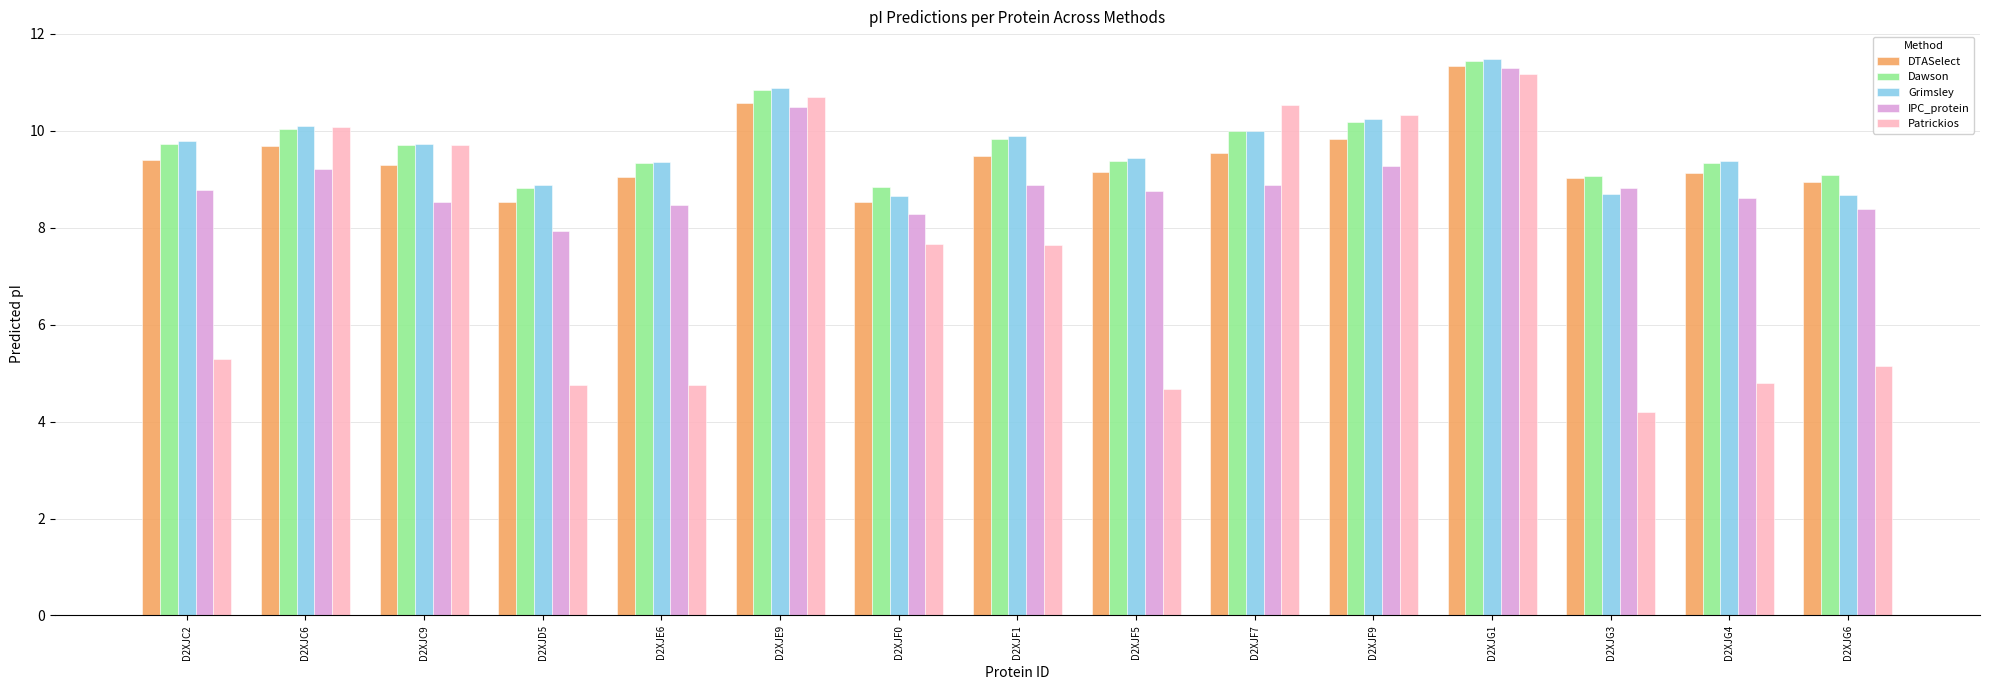

Which label corresponds to the smallest value in the chart?

D2XJG3